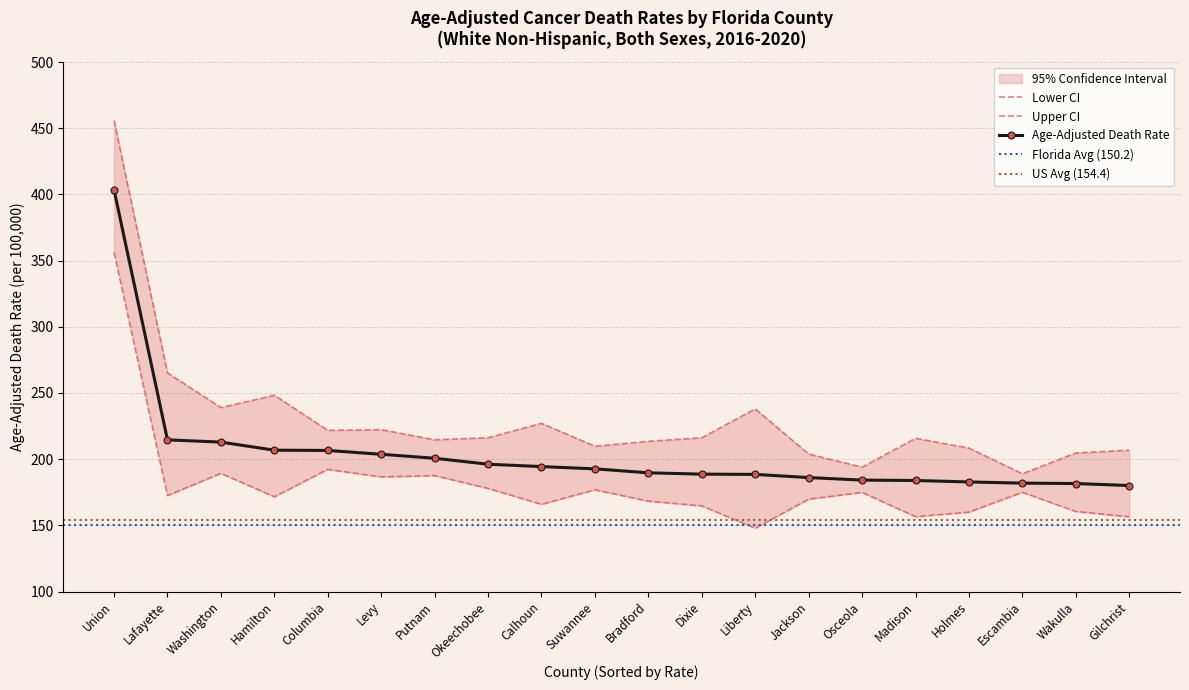

How many data points does each series have?

20